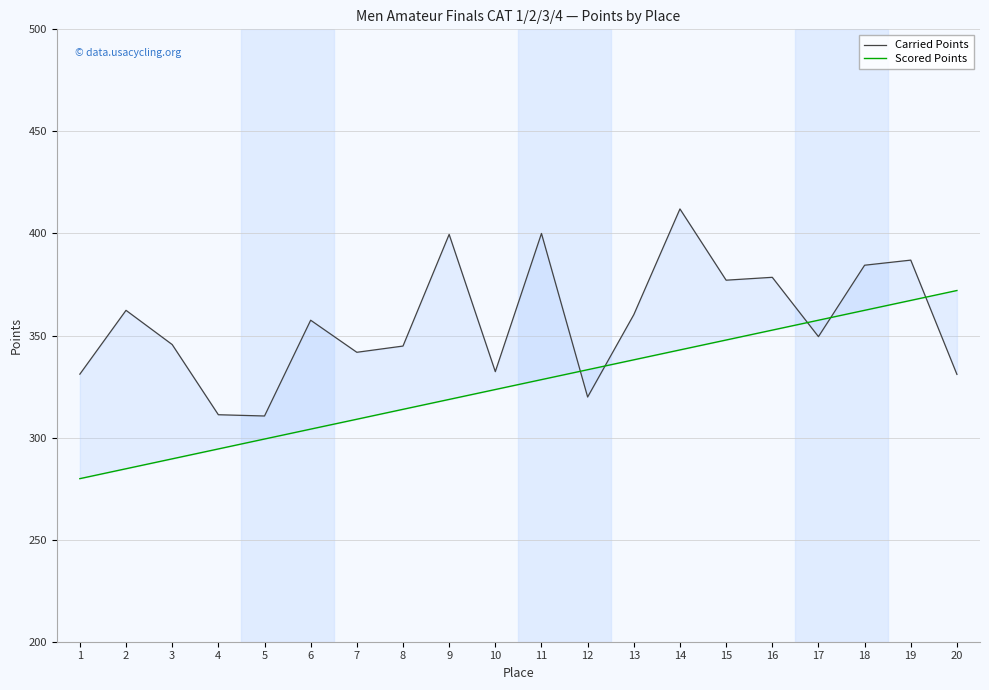

What is the smallest value displayed?

279.9